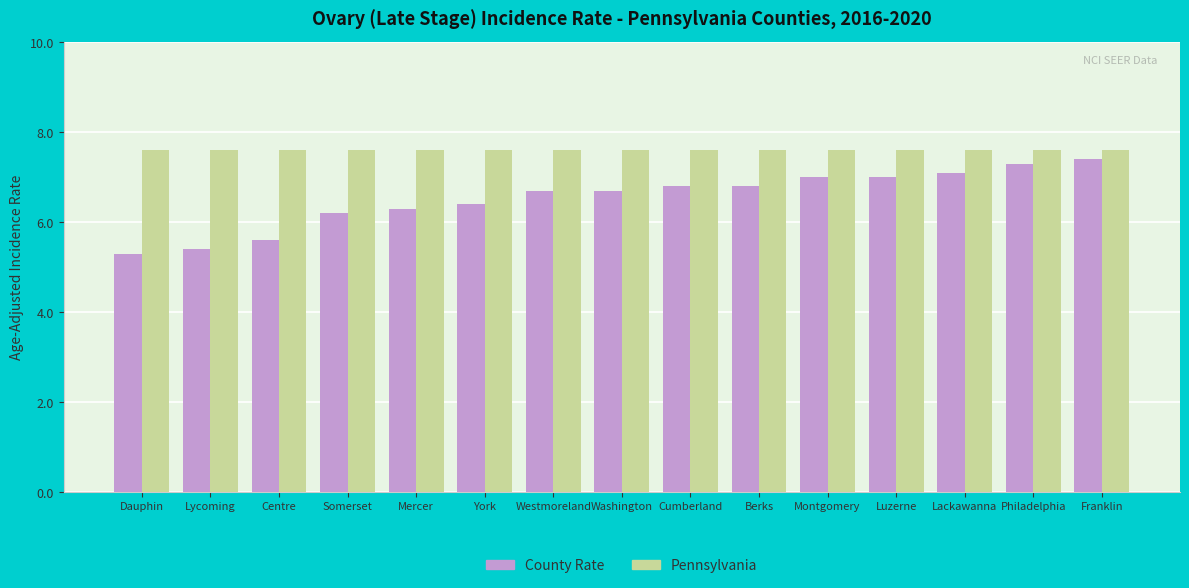

The Pennsylvania series shows 7.6 at Centre. True or false?

True